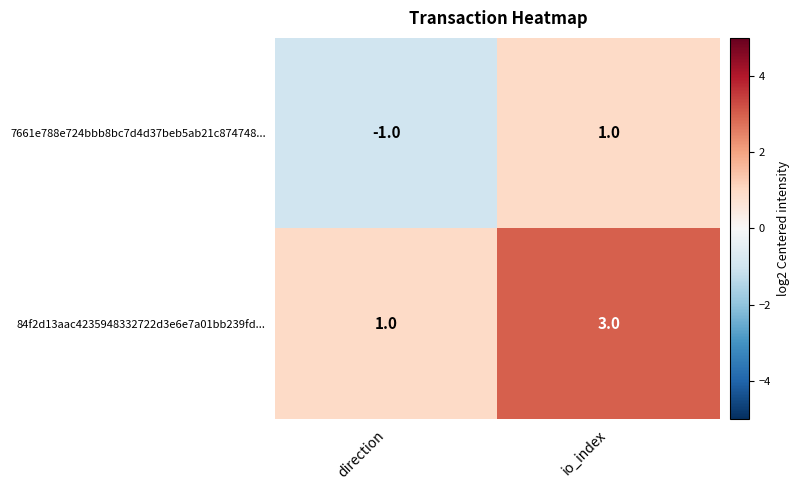

The 7661e788e724bbb8bc7d4d37beb5ab21c874748... series shows -2 at direction. True or false?

False